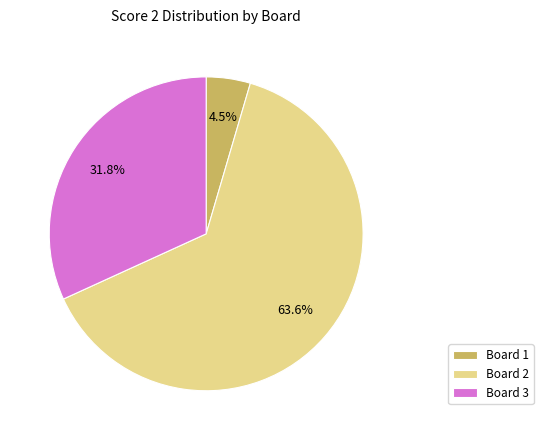

Approximately how many times larger is the value at Board 2 compared to Board 3?

2.0